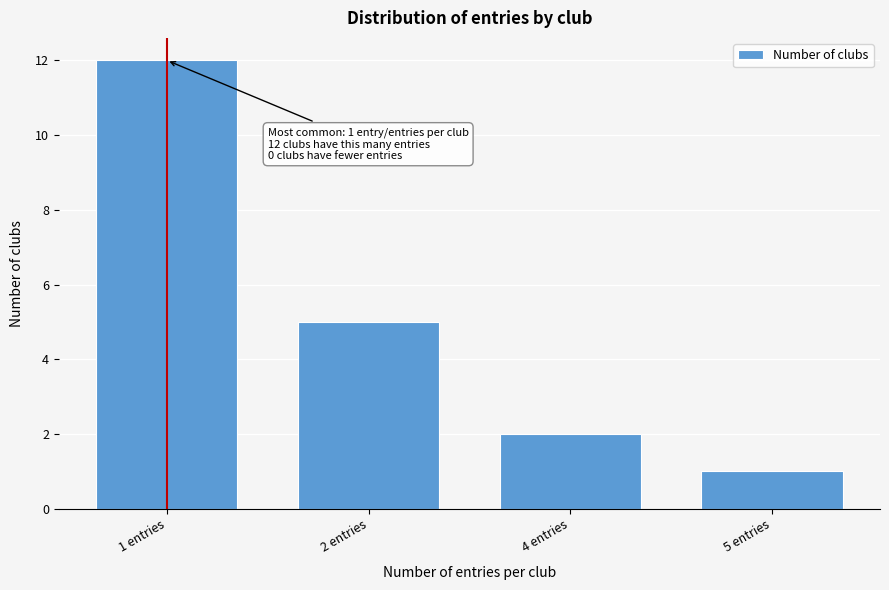

Reading right to left, extract all data points from this chart.

1	2	5	12